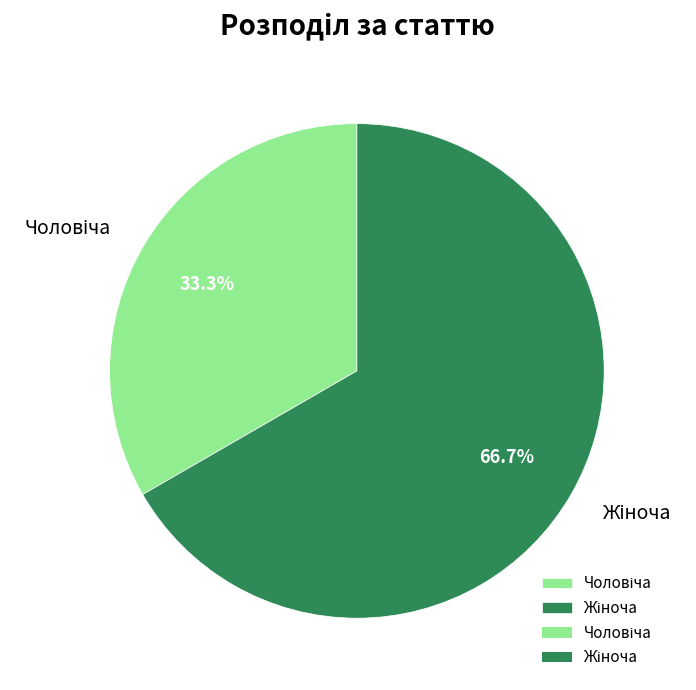

Is there any slice that represents more than half of the pie?

Yes